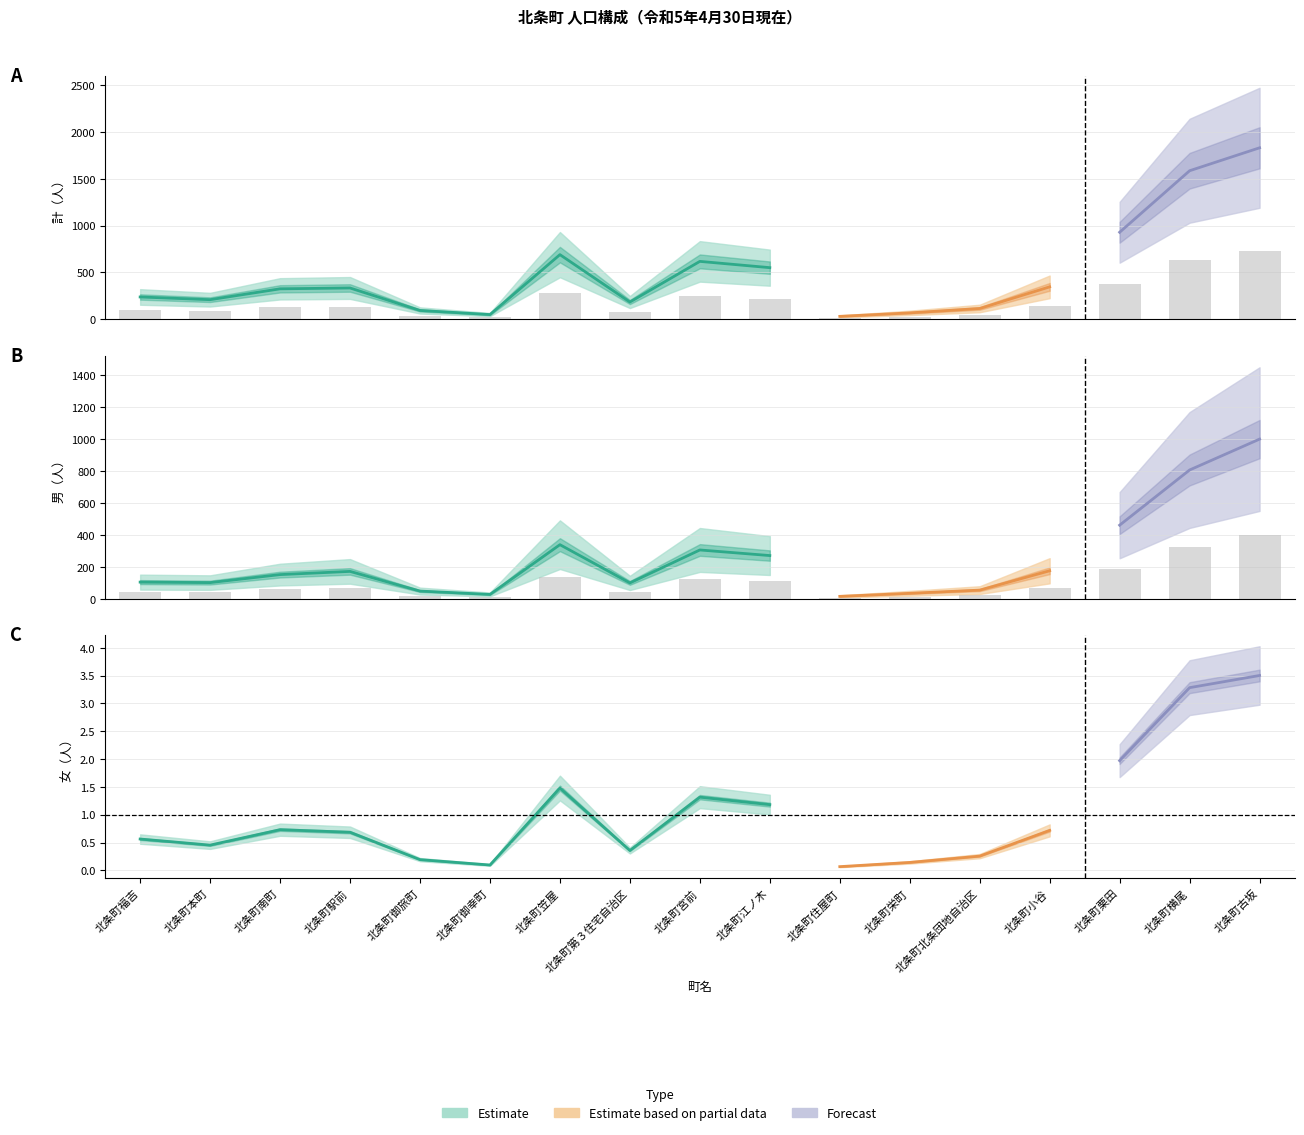

Which label corresponds to the largest value in the chart?

北条町古坂